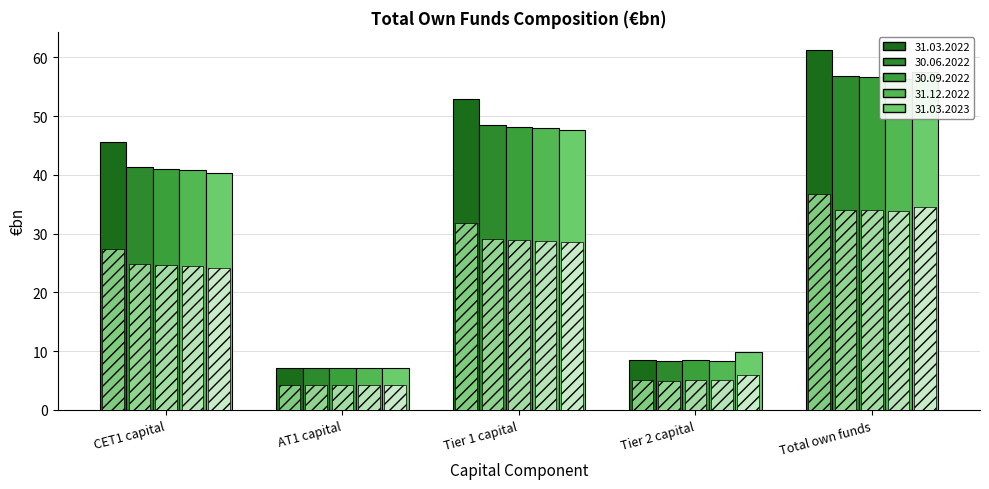

What is the label of the 2nd bar from the right?

Tier 2 capital